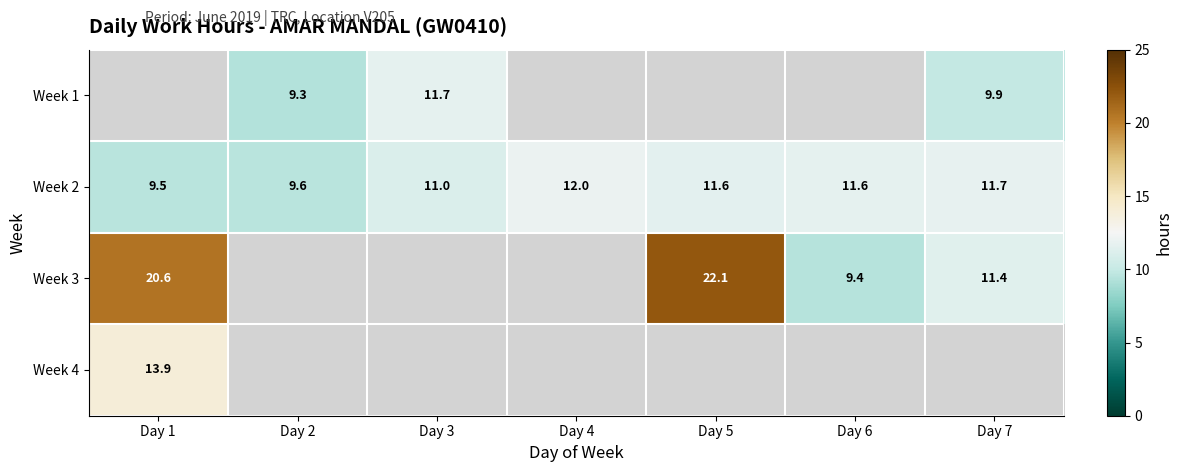

Is the value of Week 3 at Day 1 greater than the value of Week 2 at Day 4?

Yes